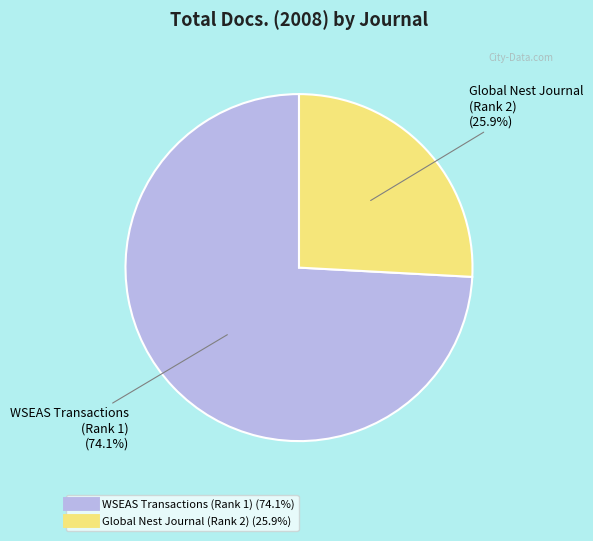

Is there any slice that represents more than half of the pie?

Yes